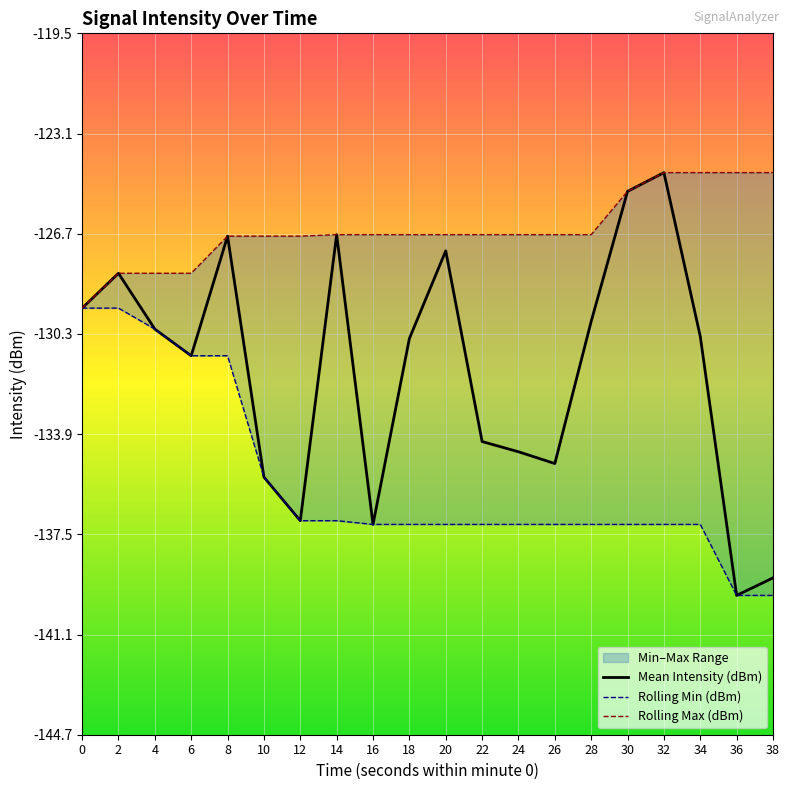

Rank the categories by Rolling Max (dBm) value from lowest to highest.

0, 2, 4, 6, 8, 10, 12, 14, 16, 18, 20, 22, 24, 26, 28, 30, 32, 34, 36, 38